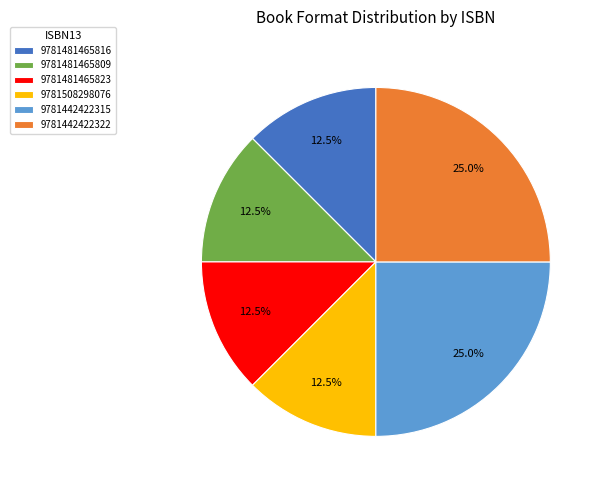

Is 9781442422322 the majority of the pie?

No